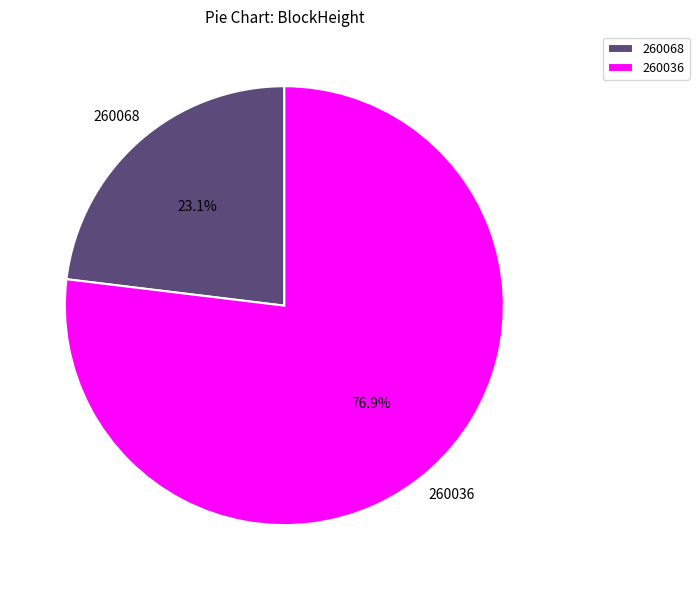

Rank the categories by value from highest to lowest.

260036, 260068